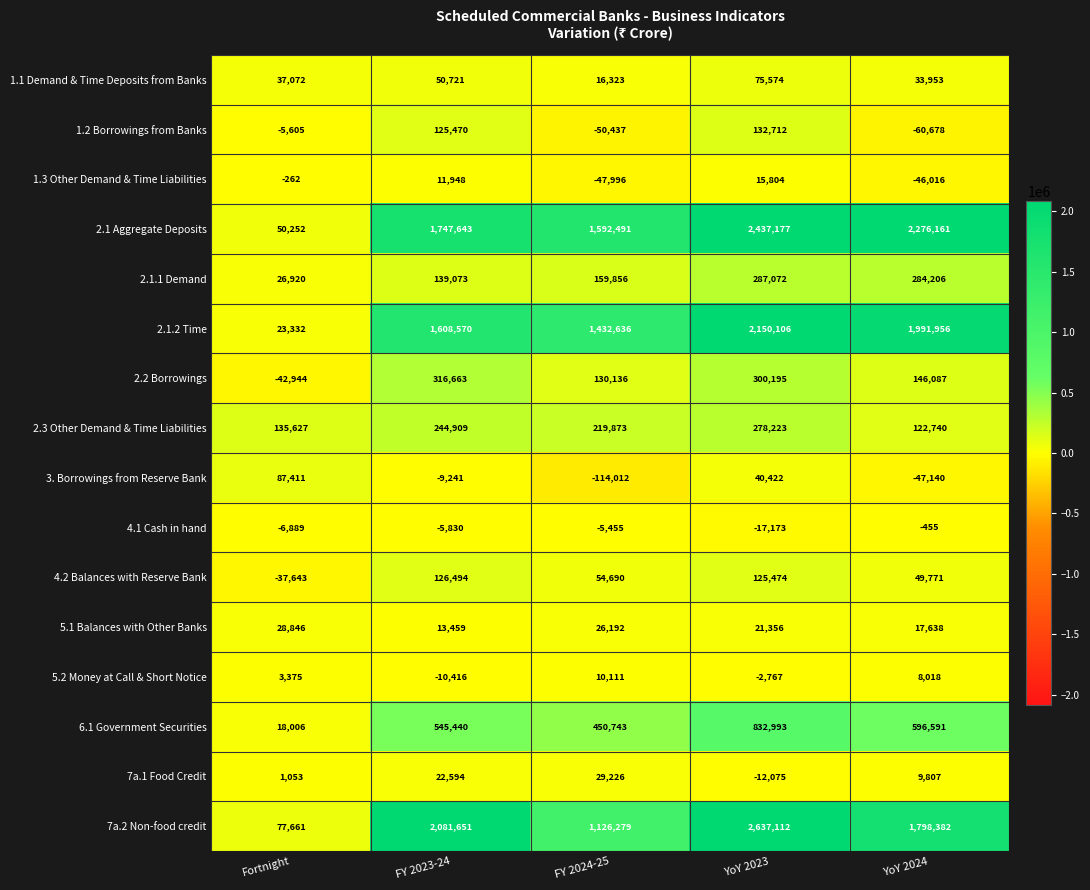

What is the average value of the 2.1 Aggregate Deposits series?

1620745